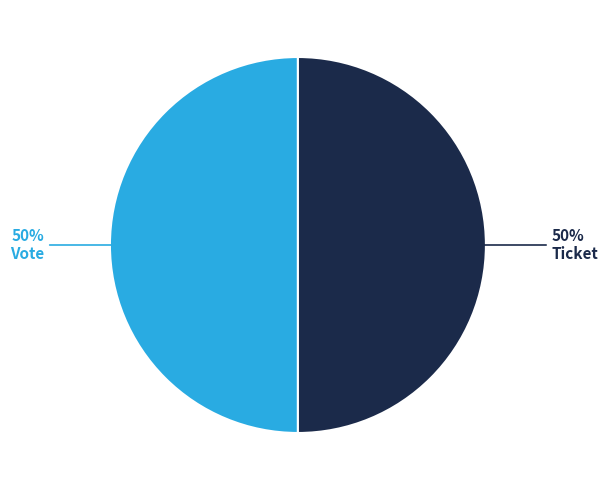

To the nearest percent, what is the average slice percentage?

50%